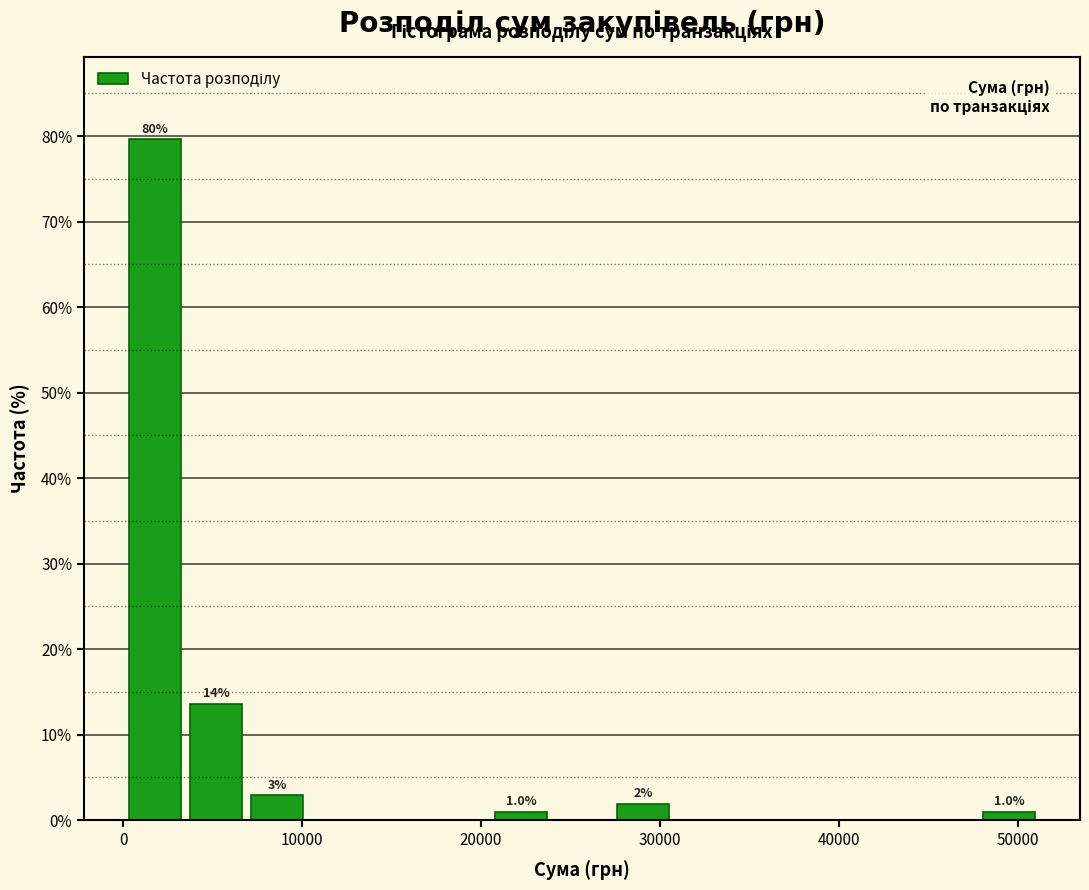

Read against the x-axis, roughly where is the centre of the tallest bar?

2000